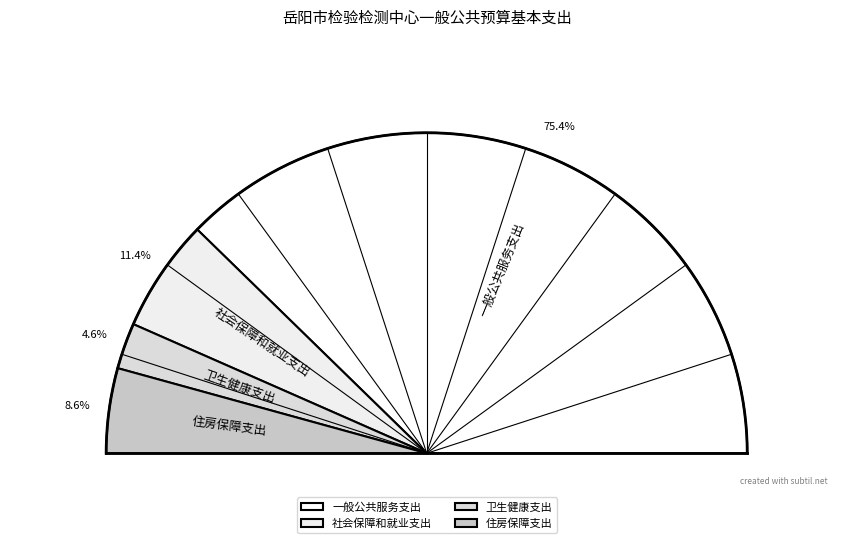

What is the largest slice in the pie chart?

一般公共服务支出